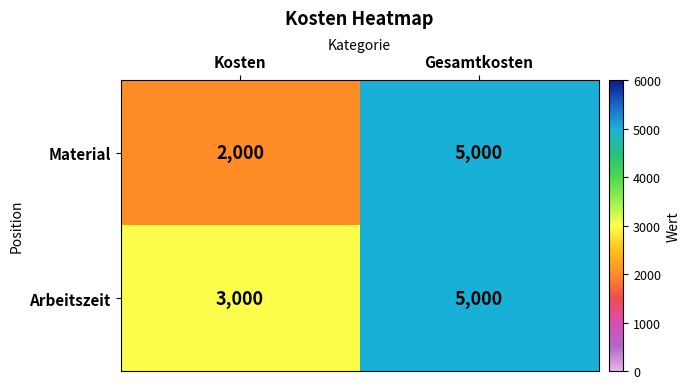

Reading left to right, extract all data points from this chart.

Material: 2000	5000
Arbeitszeit: 3000	5000